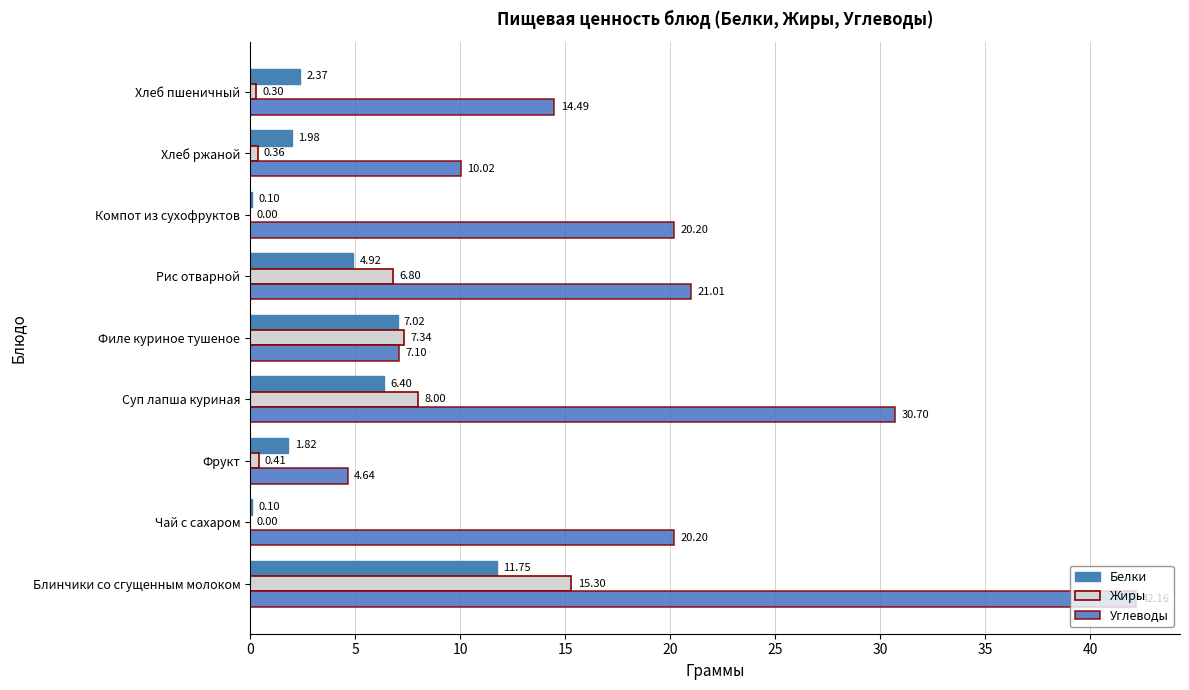

What is the difference between the maximum and minimum values in the Углеводы series?

37.5